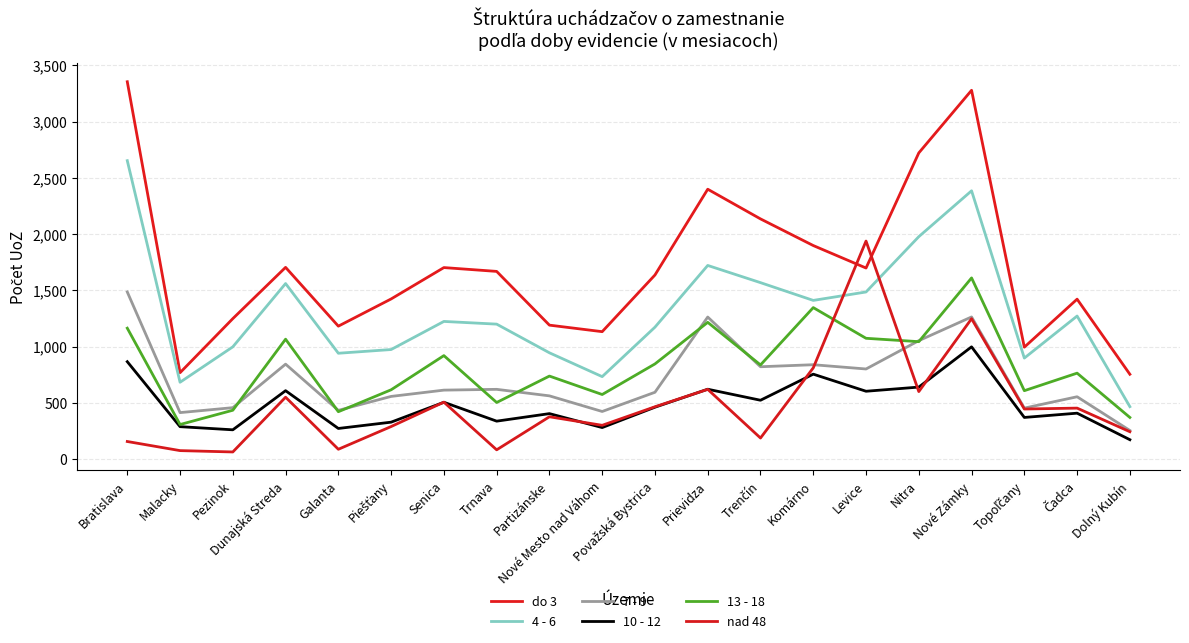

At which label does do 3 reach its minimum?

Dolný Kubín